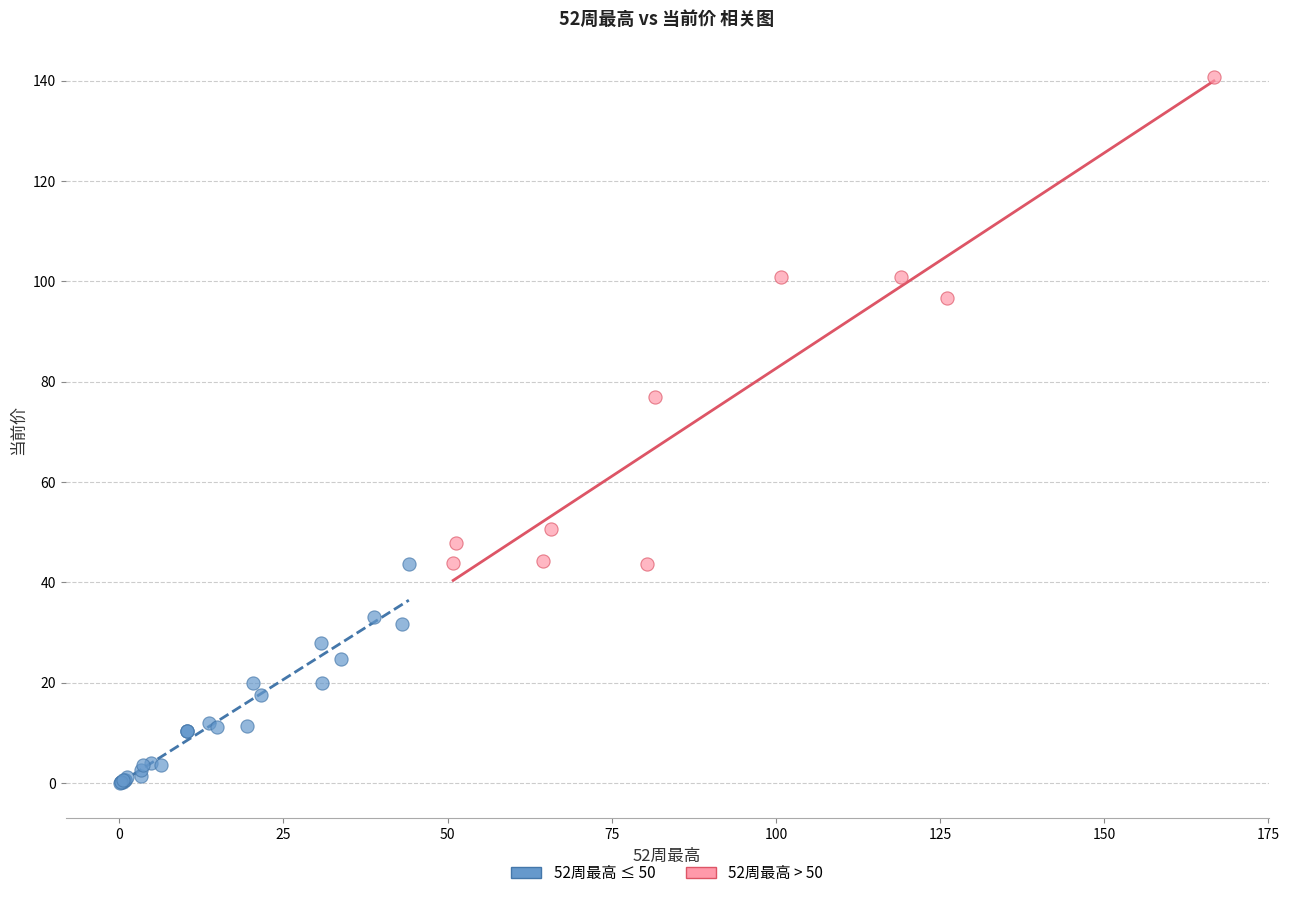

Which series has the largest Y range (max minus min)?

52周最高 > 50